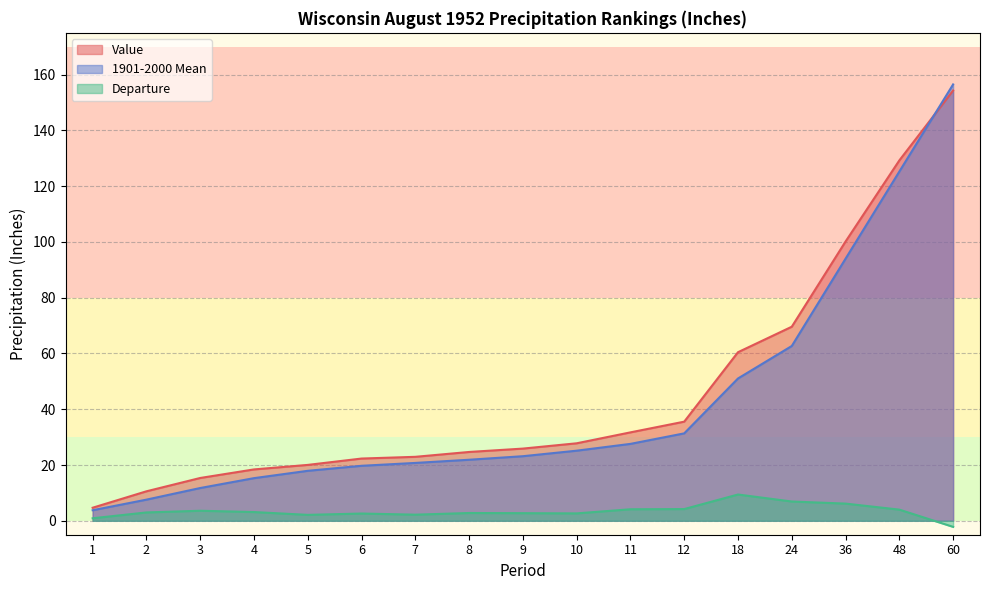

Reading left to right, list all the values displayed in this chart.

Value: 1=4.7	2=10.6	3=15.3	4=18.4	5=20.0	6=22.3	7=22.9	8=24.7	9=25.9	10=27.8	11=31.7	12=35.5	18=60.5	24=69.6	36=100.2	48=129.2	60=154.3
1901-2000 Mean: 1=3.8	2=7.6	3=11.8	4=15.3	5=17.9	6=19.7	7=20.8	8=21.9	9=23.2	10=25.1	11=27.6	12=31.4	18=51.0	24=62.7	36=94.0	48=125.2	60=156.5
Departure: 1=0.9	2=3.0	3=3.6	4=3.1	5=2.1	6=2.6	7=2.2	8=2.8	9=2.7	10=2.6	11=4.1	12=4.2	18=9.4	24=6.9	36=6.2	48=4.0	60=-2.2